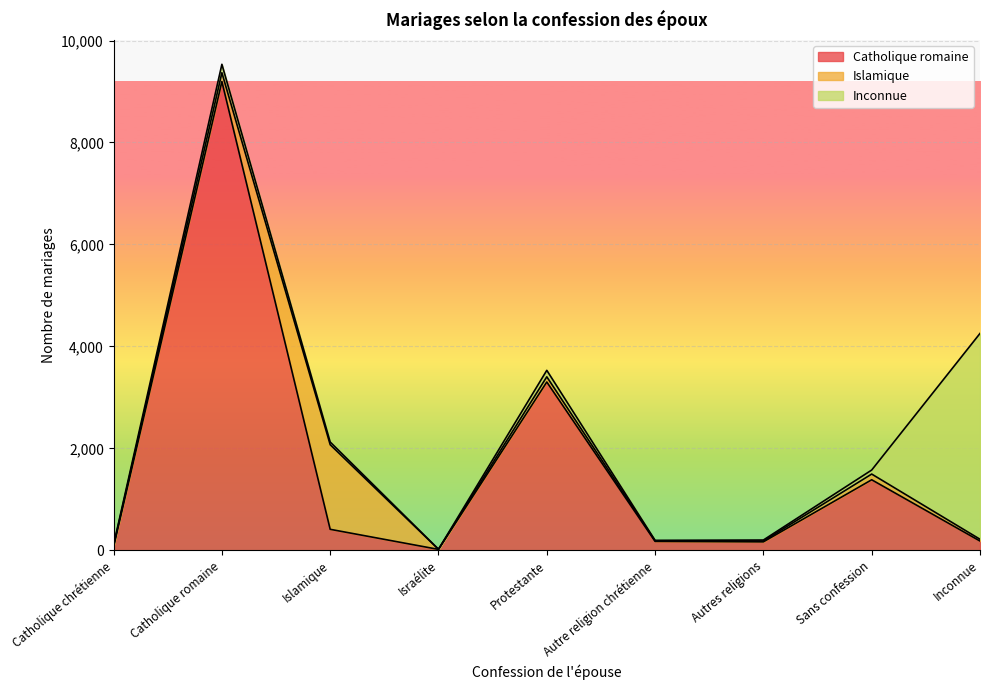

Reading right to left, transcribe all the data shown in this chart.

Catholique romaine: Inconnue=181	Sans confession=1383	Autres religions=165	Autre religion chrétienne=174	Protestante=3301	Israélite=17	Islamique=411	Catholique romaine=9196	Catholique chrétienne=67
Islamique: Inconnue=35	Sans confession=112	Autres religions=16	Autre religion chrétienne=11	Protestante=102	Israélite=2	Islamique=1660	Catholique romaine=172	Catholique chrétienne=23
Inconnue: Inconnue=4038	Sans confession=79	Autres religions=20	Autre religion chrétienne=10	Protestante=127	Israélite=1	Islamique=53	Catholique romaine=166	Catholique chrétienne=17